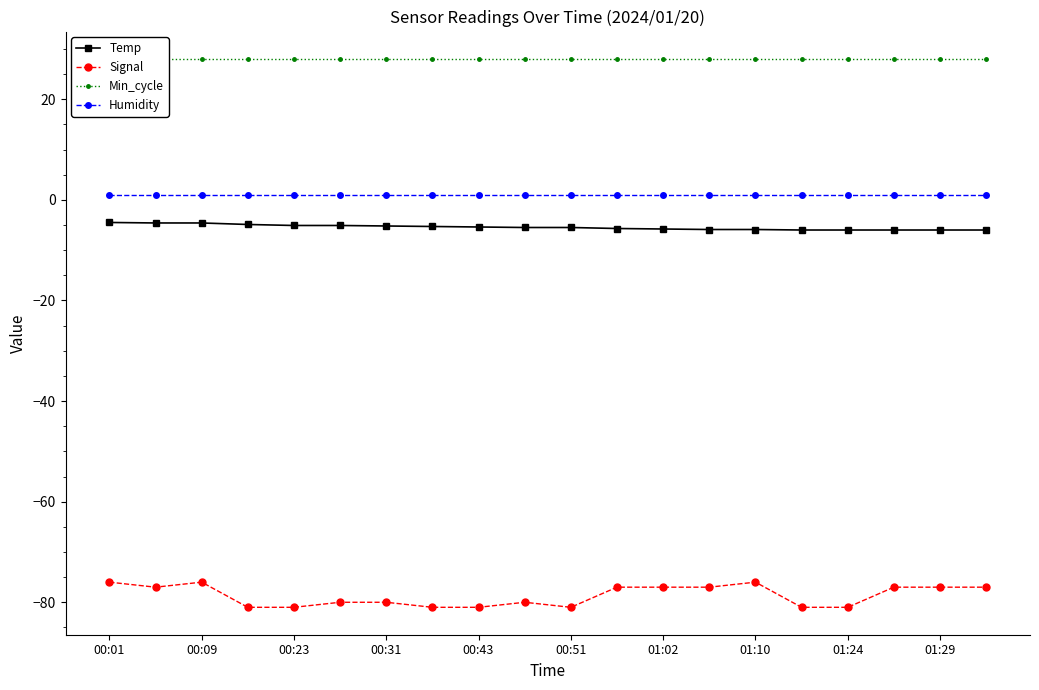

True or false: Humidity and Min_cycle cross at least once.

False